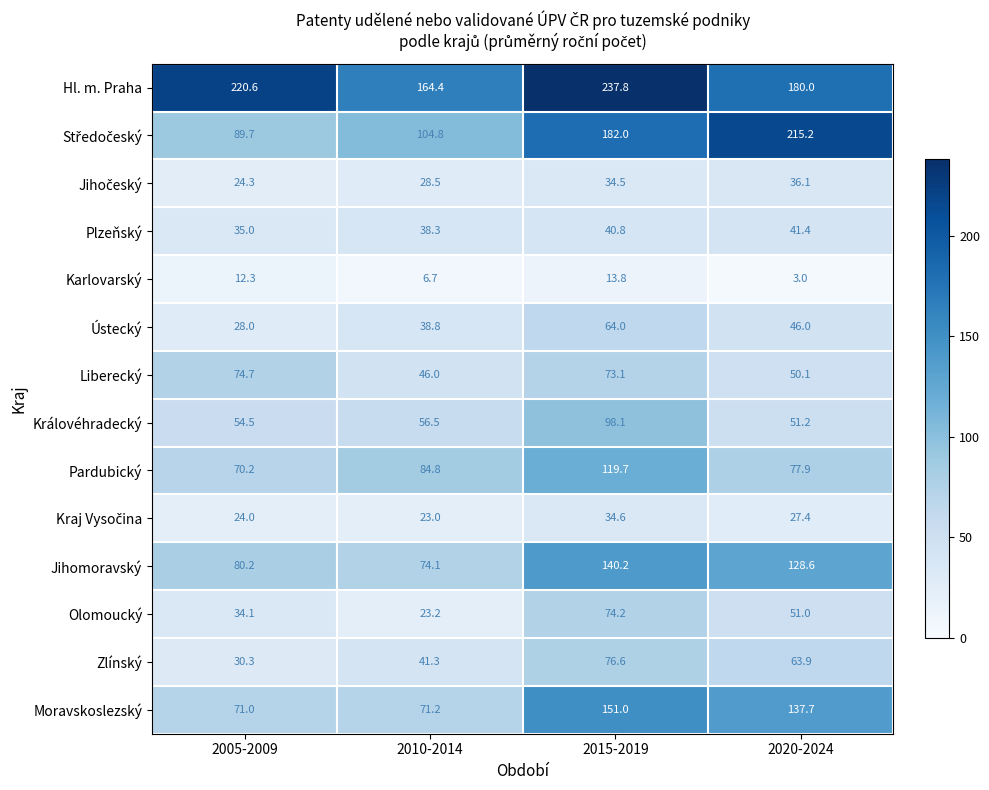

List the labels in order of Ústecký value, largest first.

2015-2019, 2020-2024, 2010-2014, 2005-2009